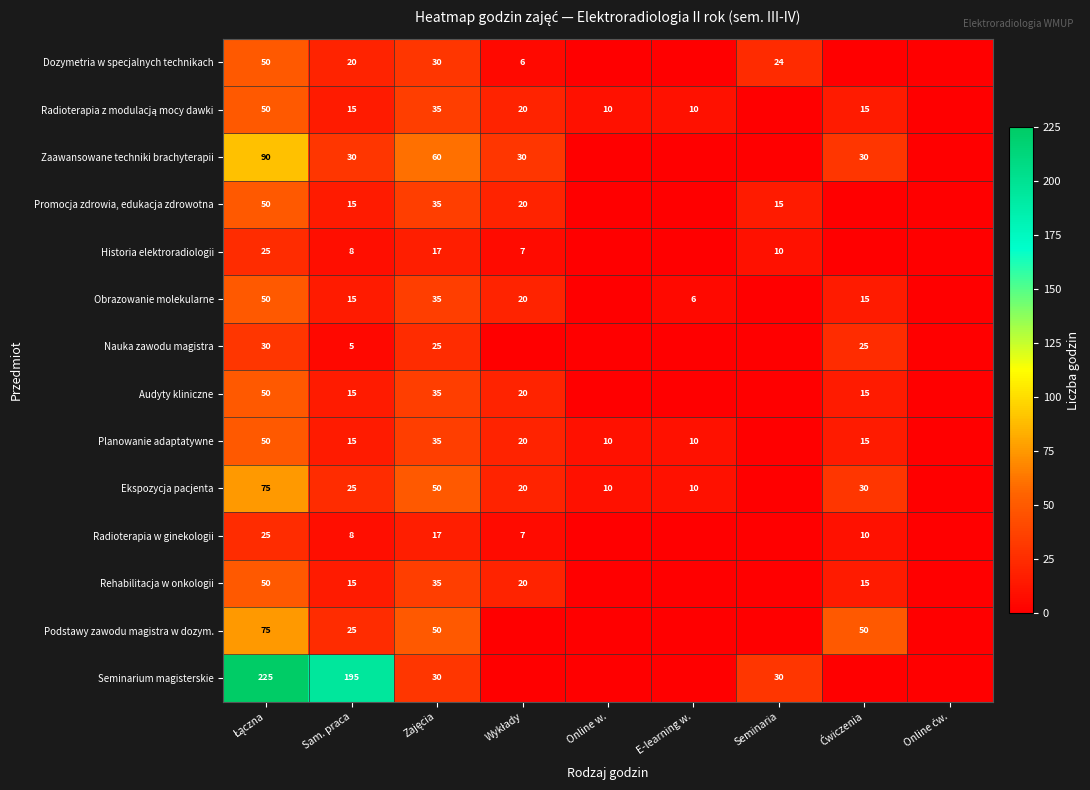

What is the total value across all series at Sam. praca?

406